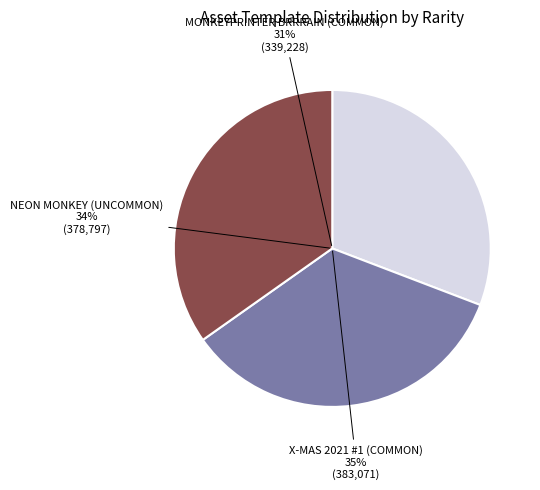

To the nearest percent, what is the difference between the largest and smallest slice percentages?

4%